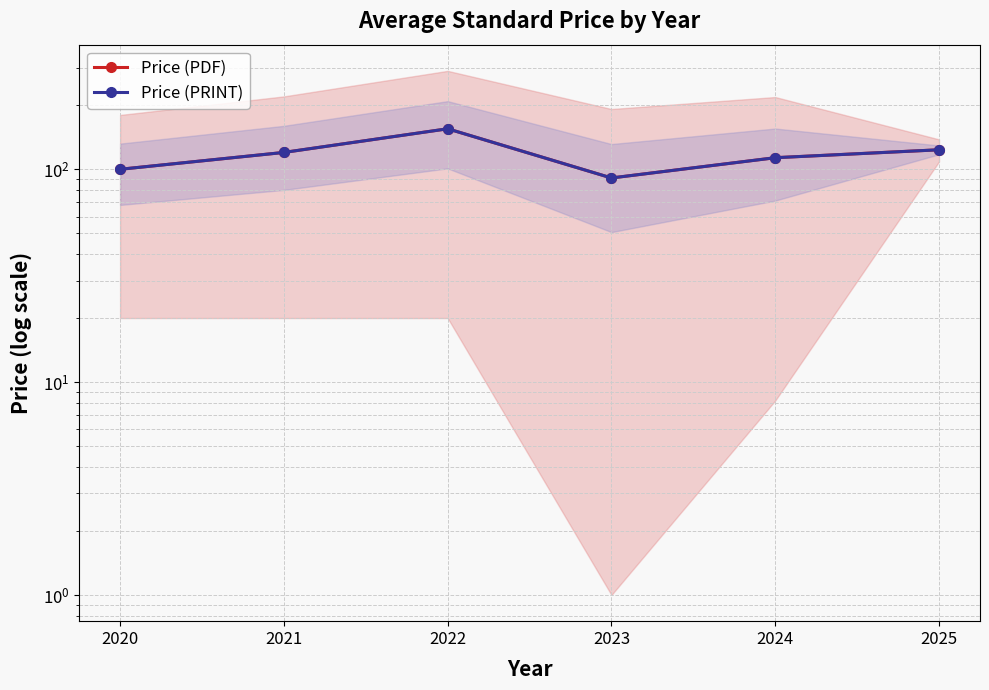

Which category has the highest value across all series?

2022